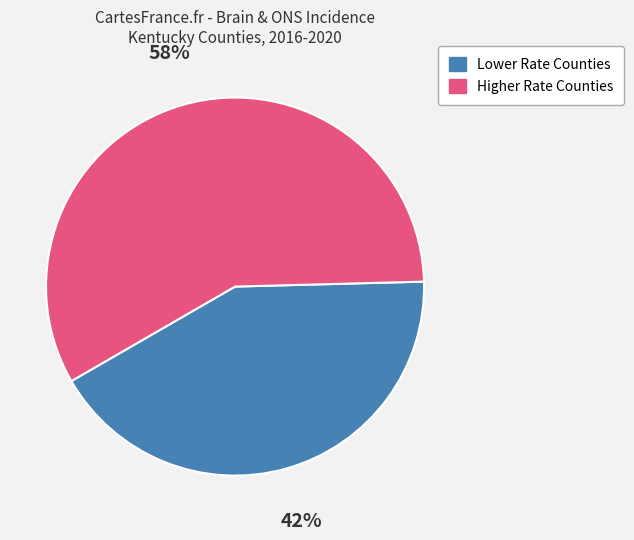

Is there any slice that represents more than half of the pie?

Yes